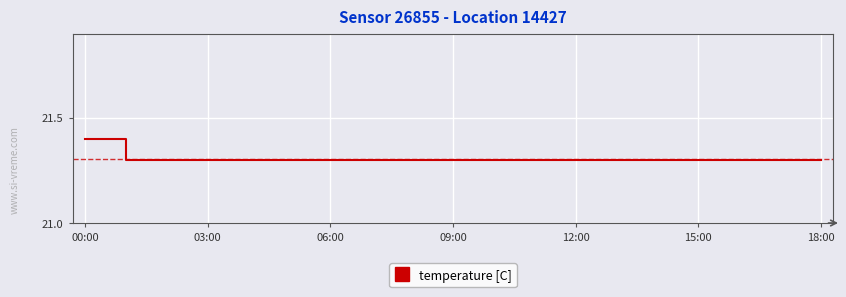

What is the greatest value displayed?

21.4